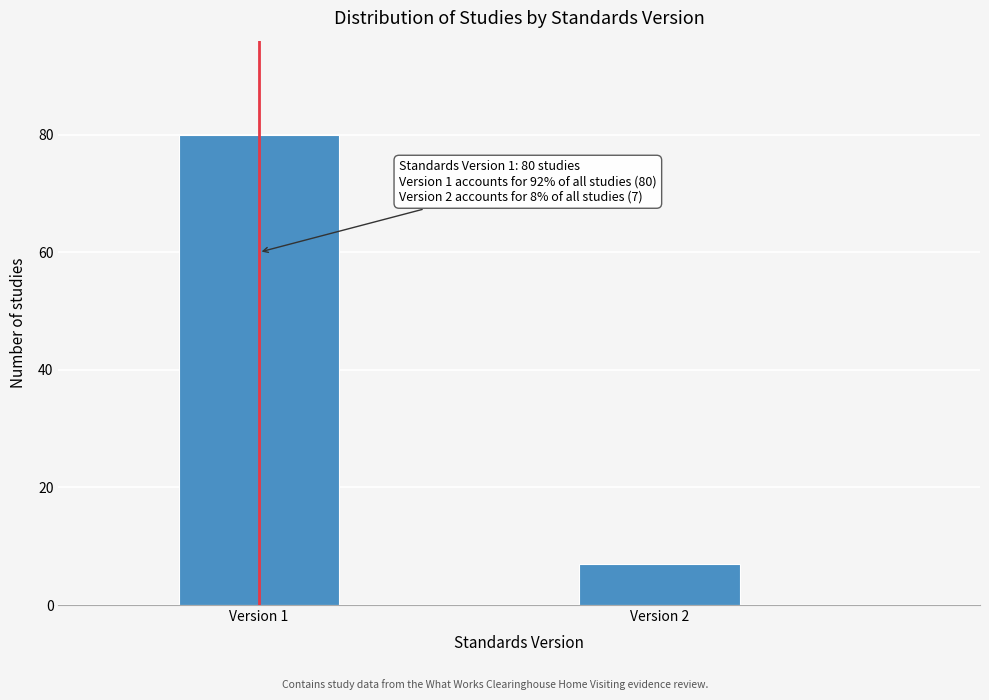

Reading right to left, extract all data points from this chart.

Version 2=7	Version 1=80